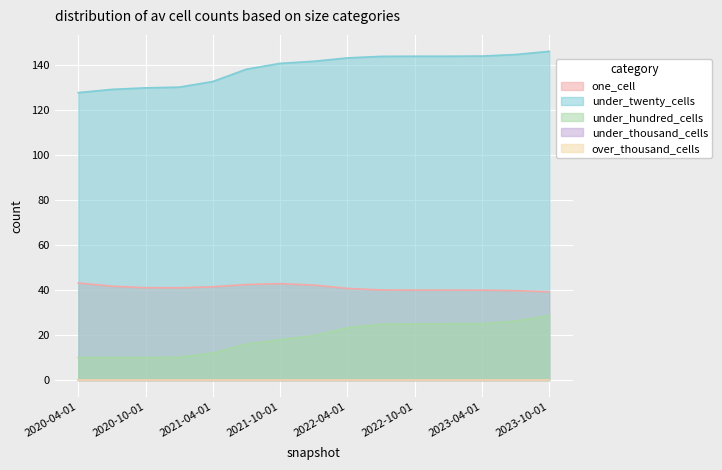

Where is over_thousand_cells nearest to the value 0?

2020-04-01